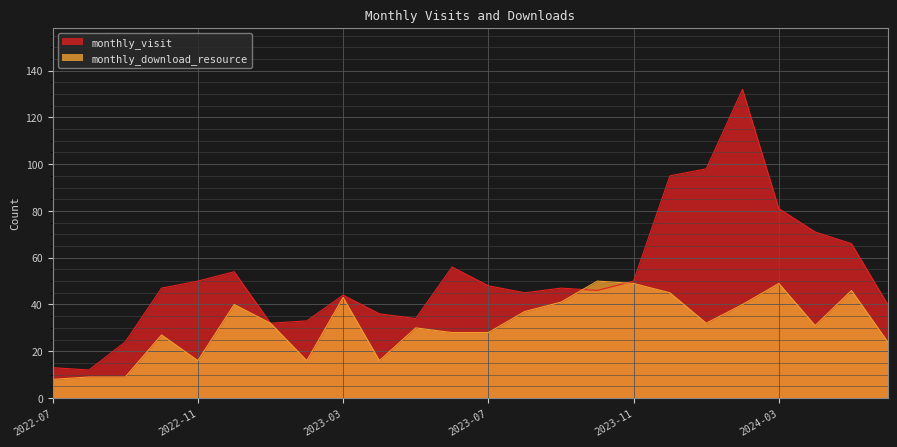

Reading left to right, list all the values displayed in this chart.

monthly_visit: 13	12	24	47	50	54	32	33	44	36	34	56	48	45	47	46	50	95	98	132	81	71	66	40
monthly_download_resource: 8	9	9	27	16	40	32	16	43	16	30	28	28	37	41	50	49	45	32	40	49	31	46	24